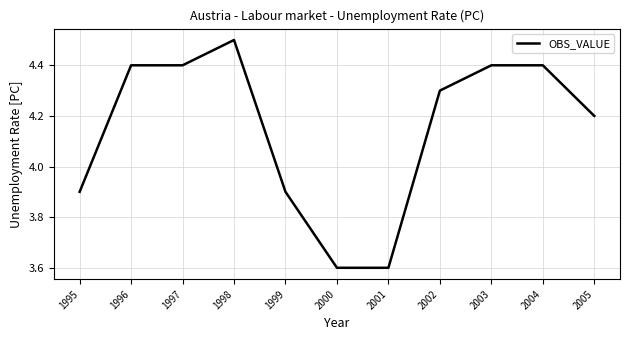

Which label corresponds to the largest value in the chart?

1998